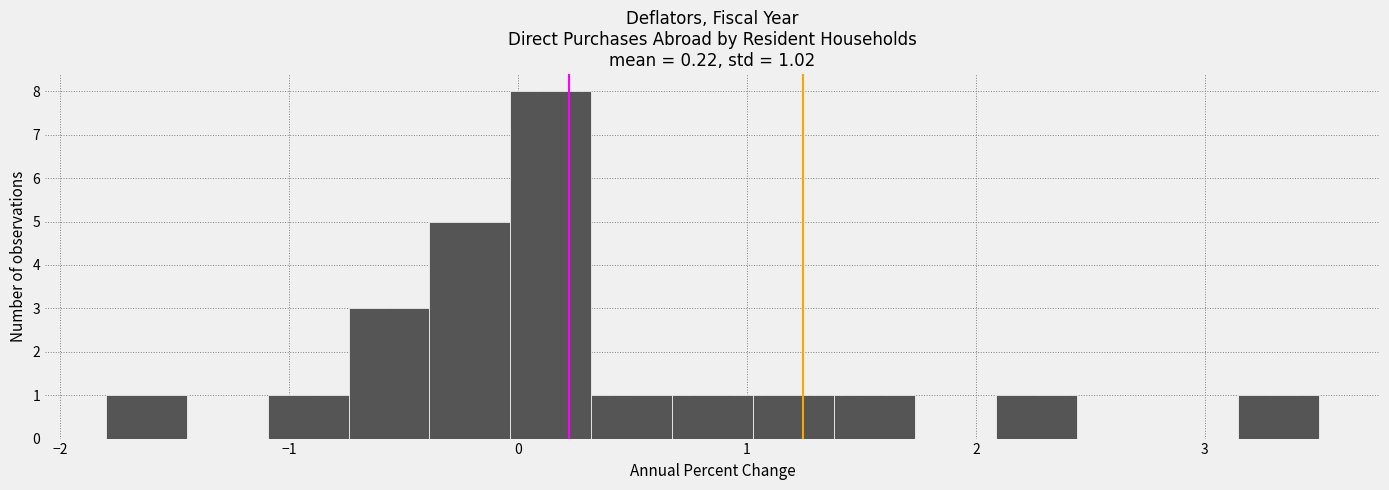

Around what value on the x-axis is the tallest bar? Give the approximate position of its centre, as read against the axis.

0.1